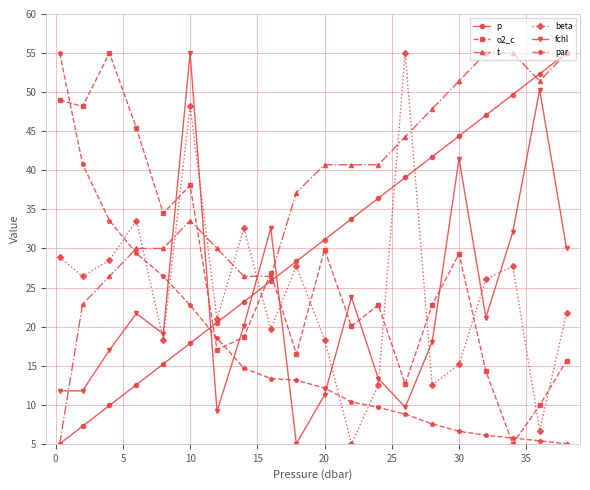

What is the value of the o2_c point at the 3rd from the left?

55.0